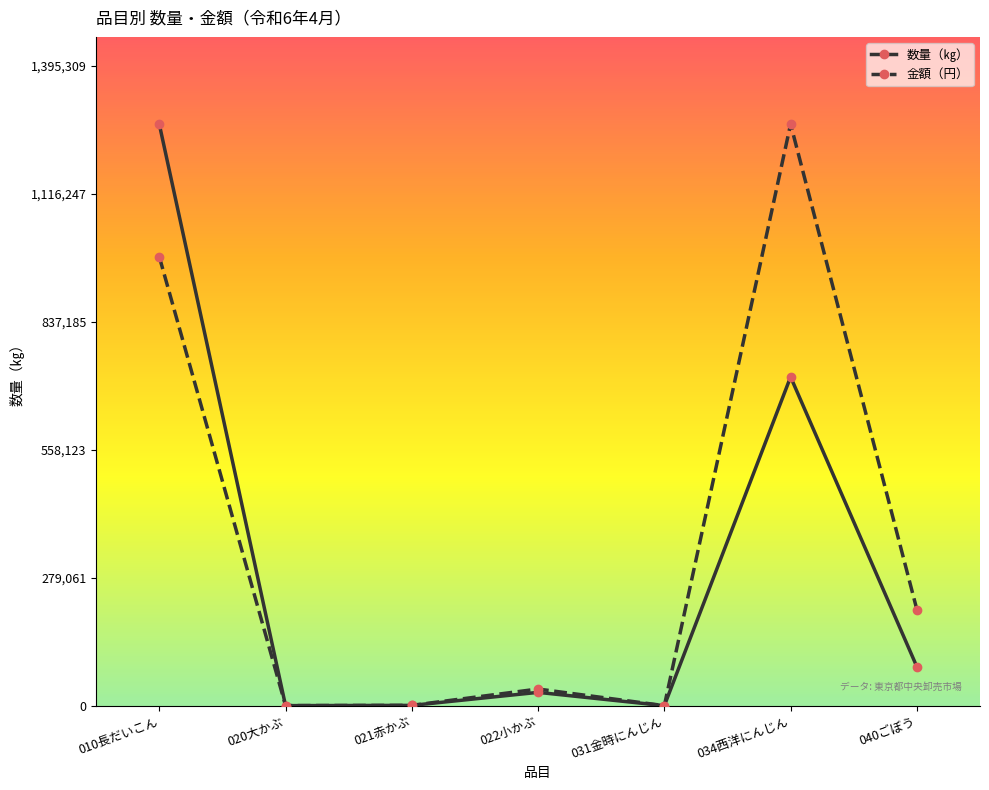

At which label does 数量（㎏） first exceed 29042?

010長だいこん